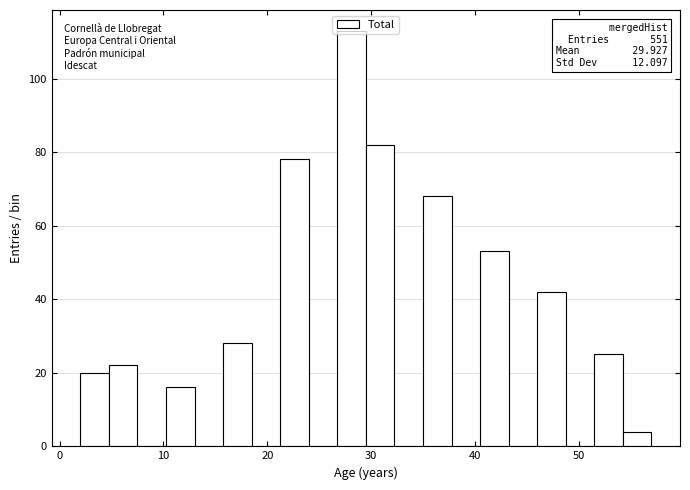

Read against the x-axis, roughly where is the centre of the tallest bar?

28